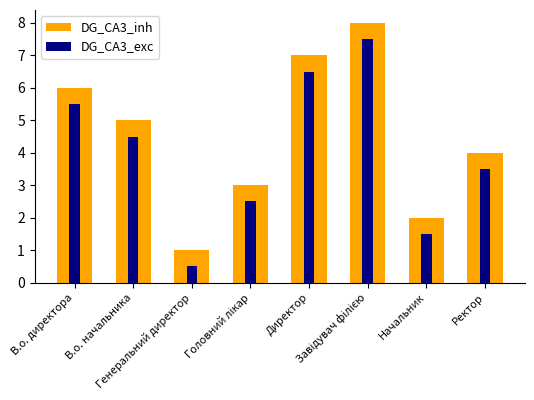

List the labels in order of DG_CA3_exc value, smallest first.

Генеральний директор, Начальник, Головний лікар, Ректор, В.о. начальника, В.о. директора, Директор, Завідувач філією